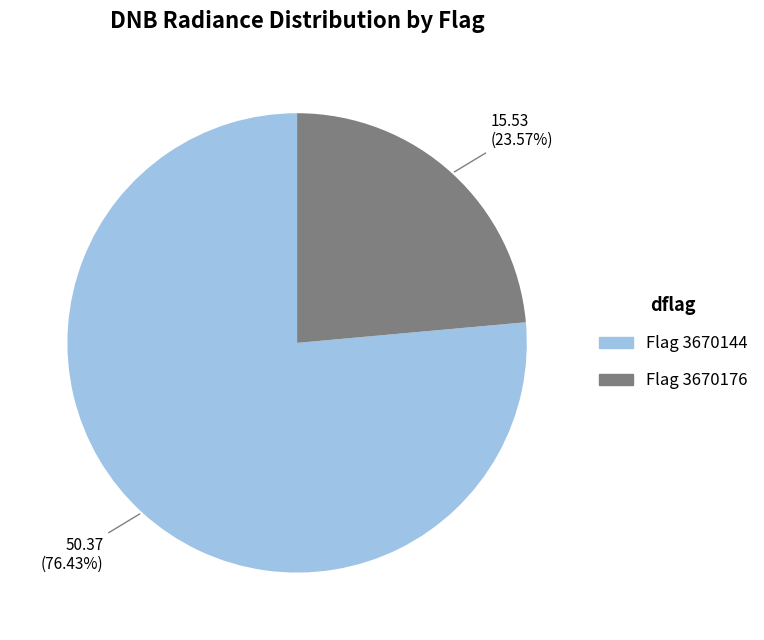

To the nearest percent, what is the difference between the largest and smallest slice percentages?

53%